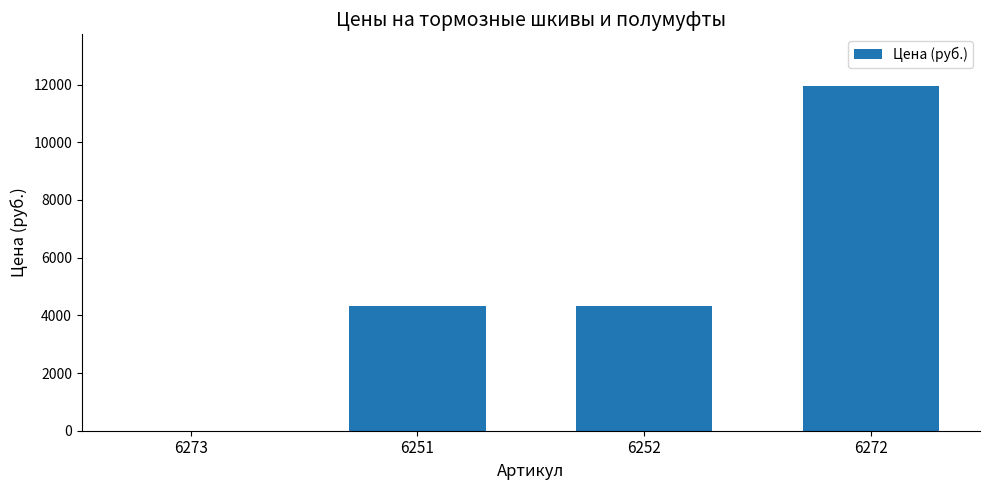

How many positive values are there?

3